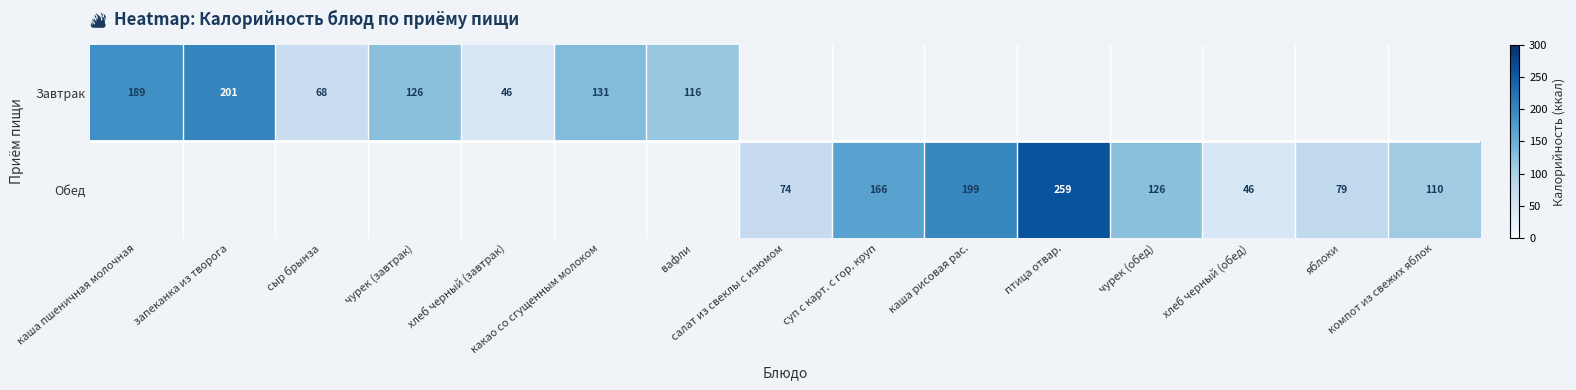

At how many categories does at least one series exceed 189?

3